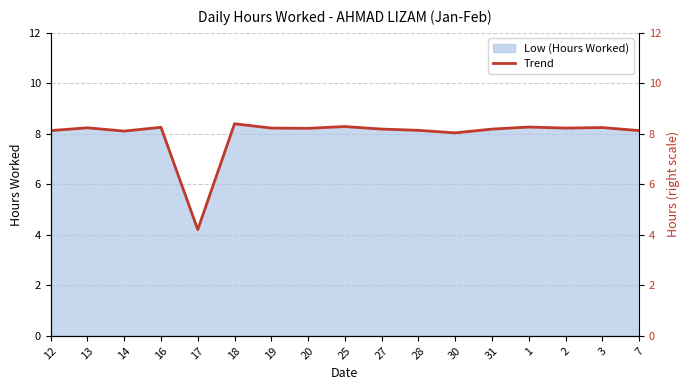

At which category does the data reach its first local peak?

13